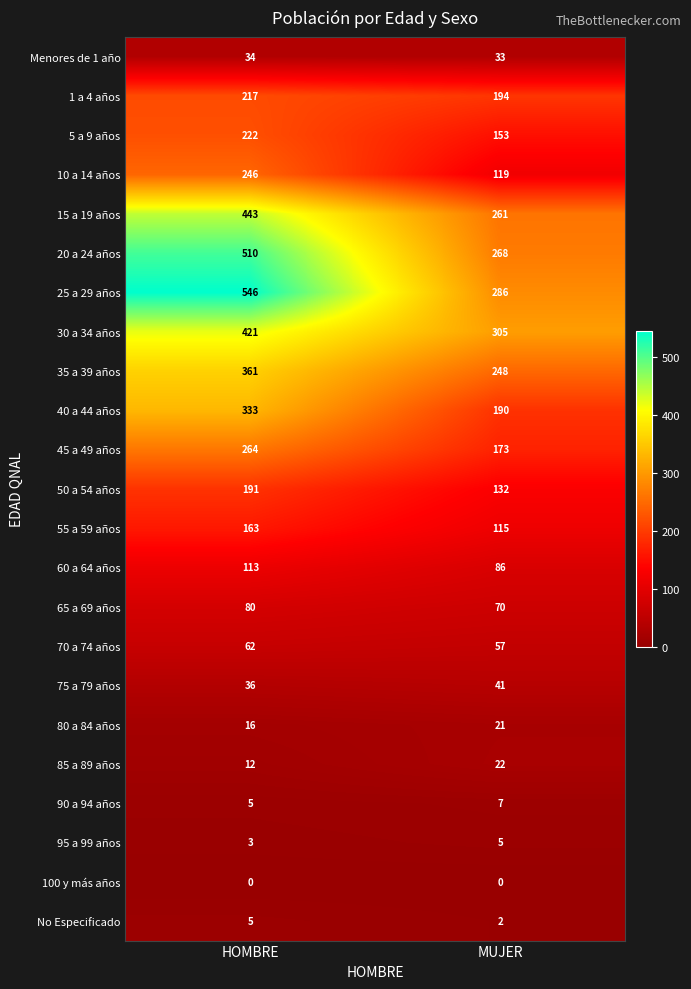

What value does the 55 a 59 años series have at MUJER?

115